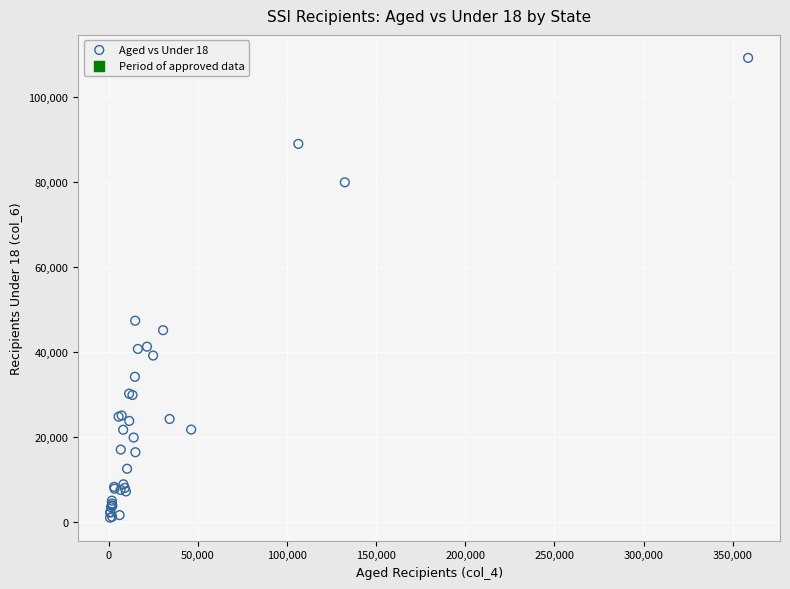

What Y value in the scatter plot is closest to 55202?

47444